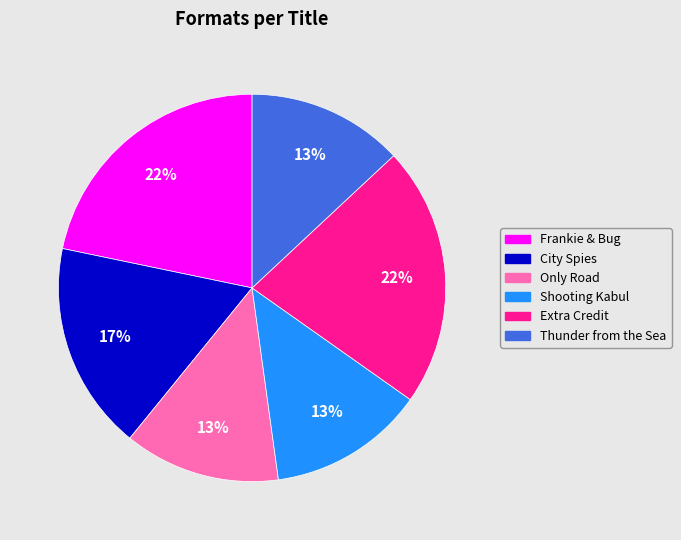

To the nearest percent, what is the average slice percentage?

17%